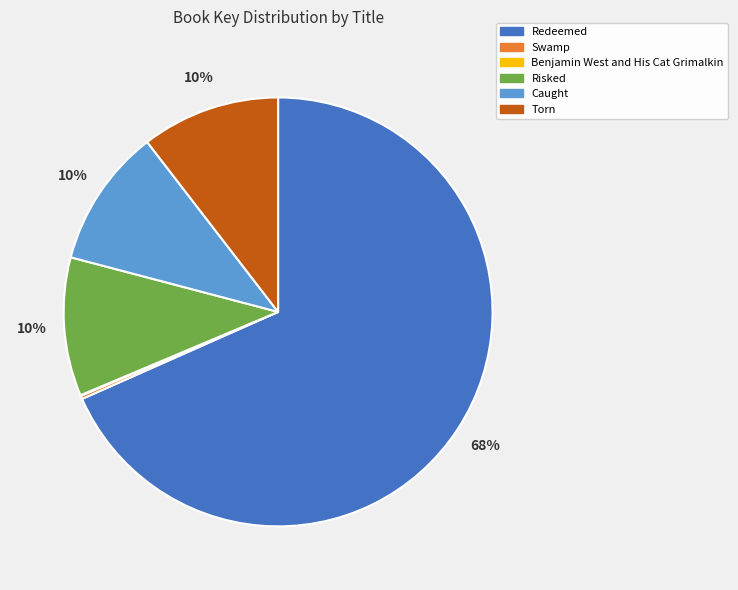

The Torn slice represents 23% of the pie. True or false?

False